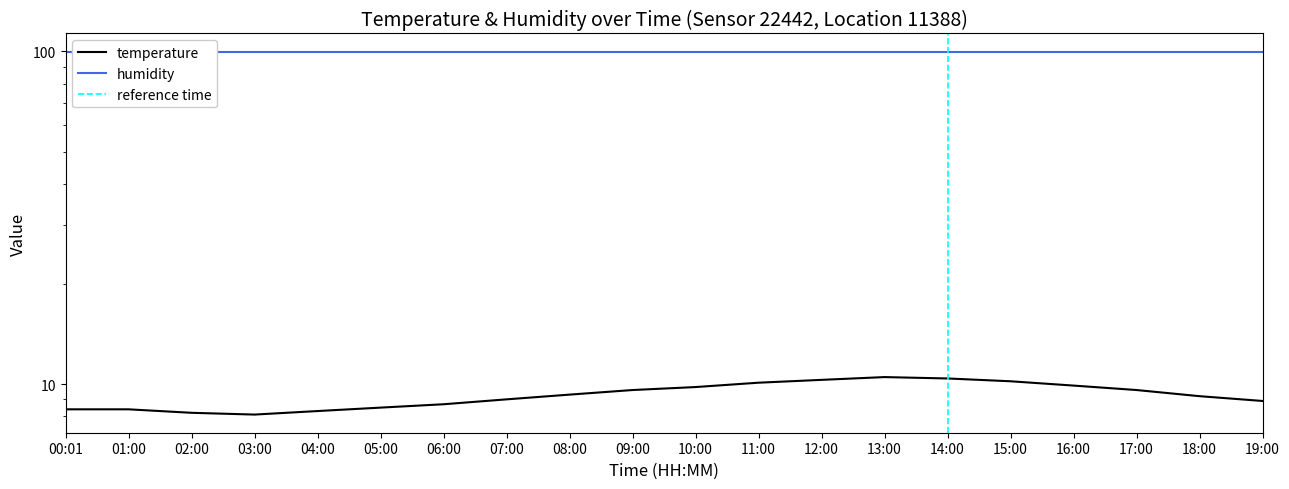

What is the average value?

9.3